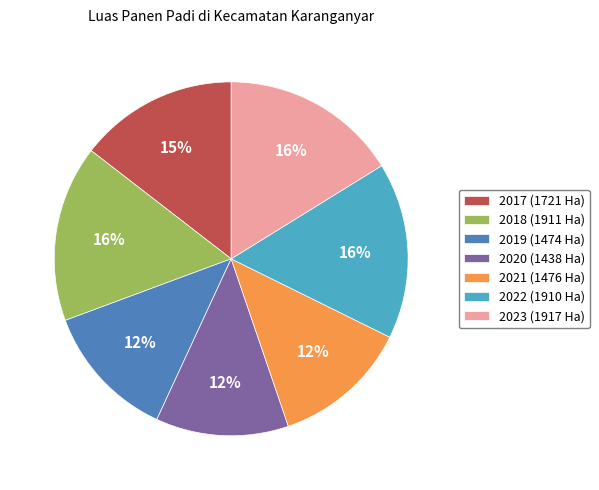

Is it true that 2018 is 16% of the pie?

True